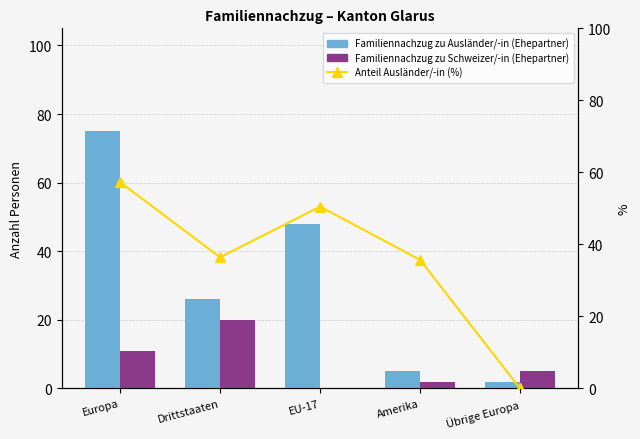

What is the label of the 2nd bar from the left?

Drittstaaten